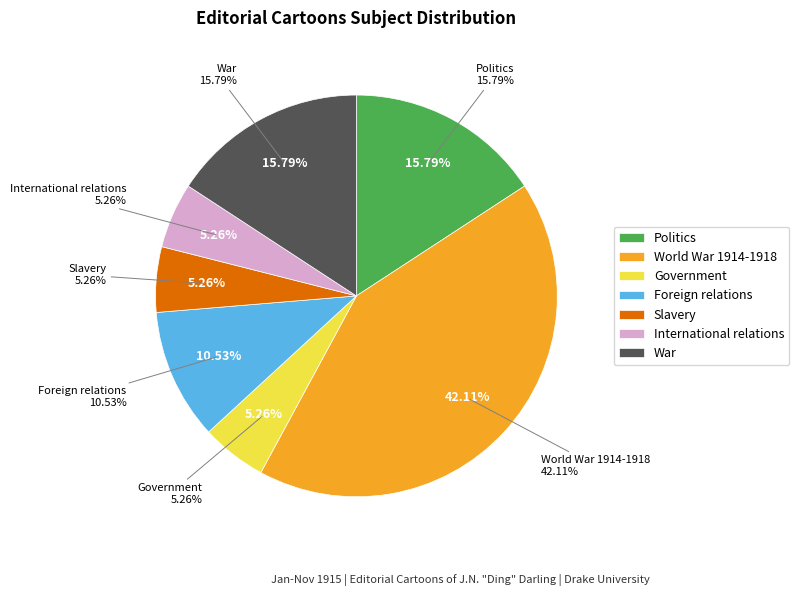

To the nearest percent, what is the difference between the largest and smallest slice percentages?

37%